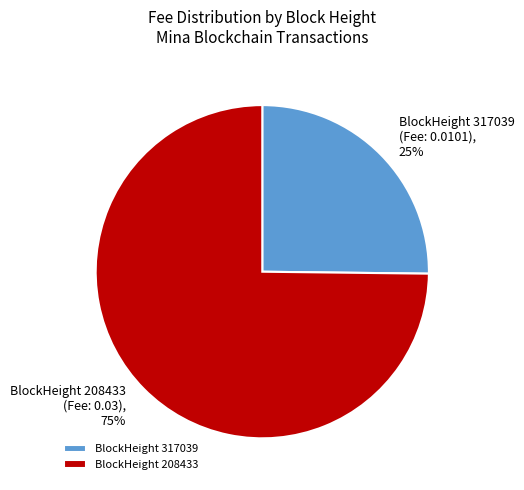

To the nearest percent, what is the average slice percentage?

50%